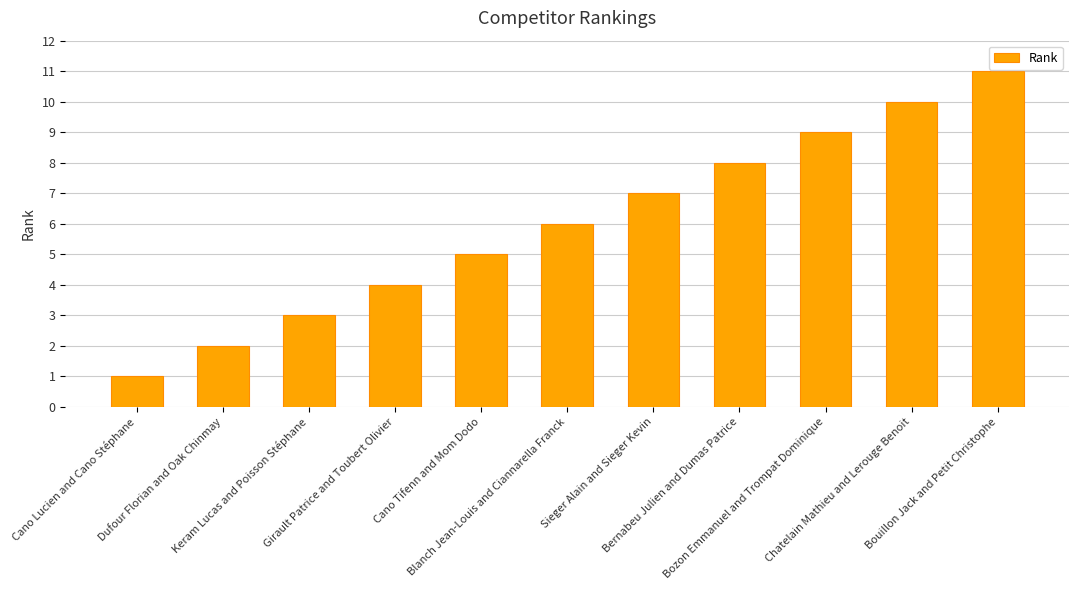

Is it true that the value at Cano Lucien and Cano Stéphane is 1?

True